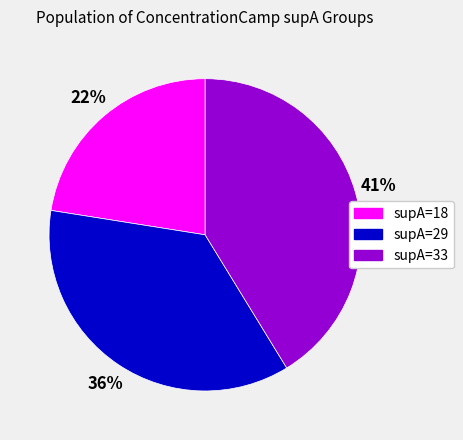

To the nearest percent, what portion does supA=33 represent?

41%